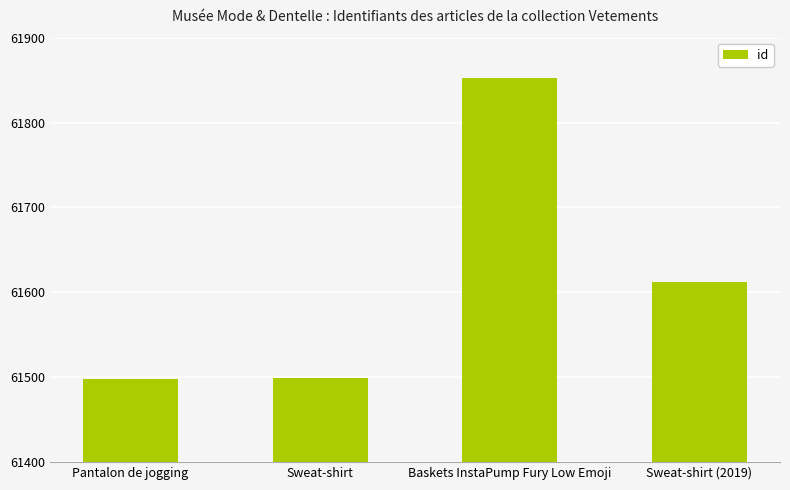

What is the ratio of the value at Pantalon de jogging to the value at Sweat-shirt (2019)?

1.0